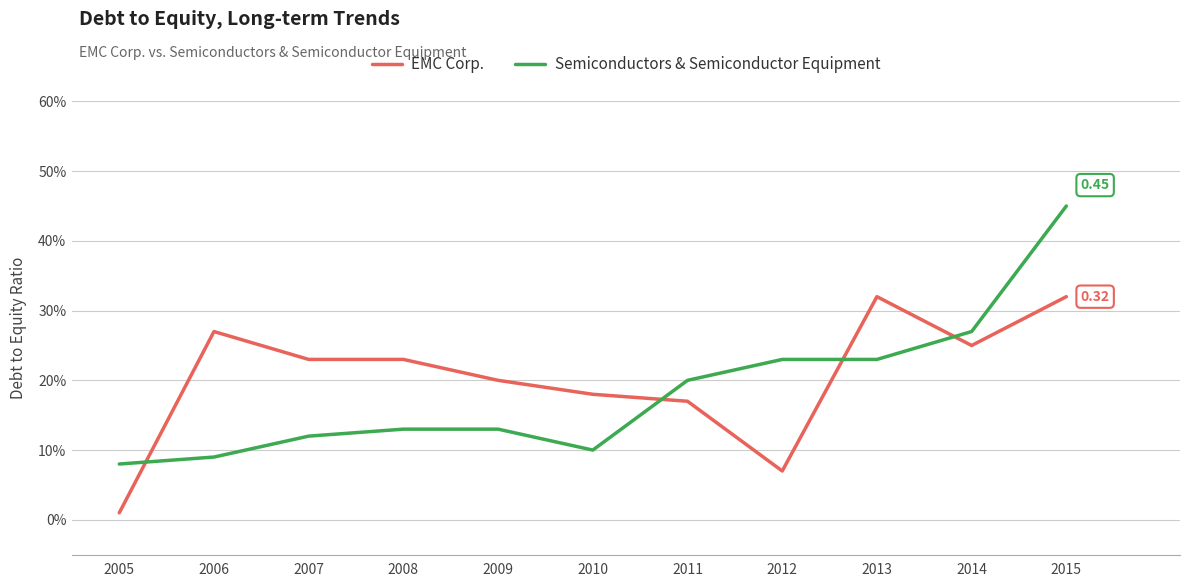

Reading right to left, list all the values displayed in this chart.

EMC Corp.: 0.3	0.2	0.3	0.1	0.2	0.2	0.2	0.2	0.2	0.3	0.0
Semiconductors & Semiconductor Equipment: 0.5	0.3	0.2	0.2	0.2	0.1	0.1	0.1	0.1	0.1	0.1